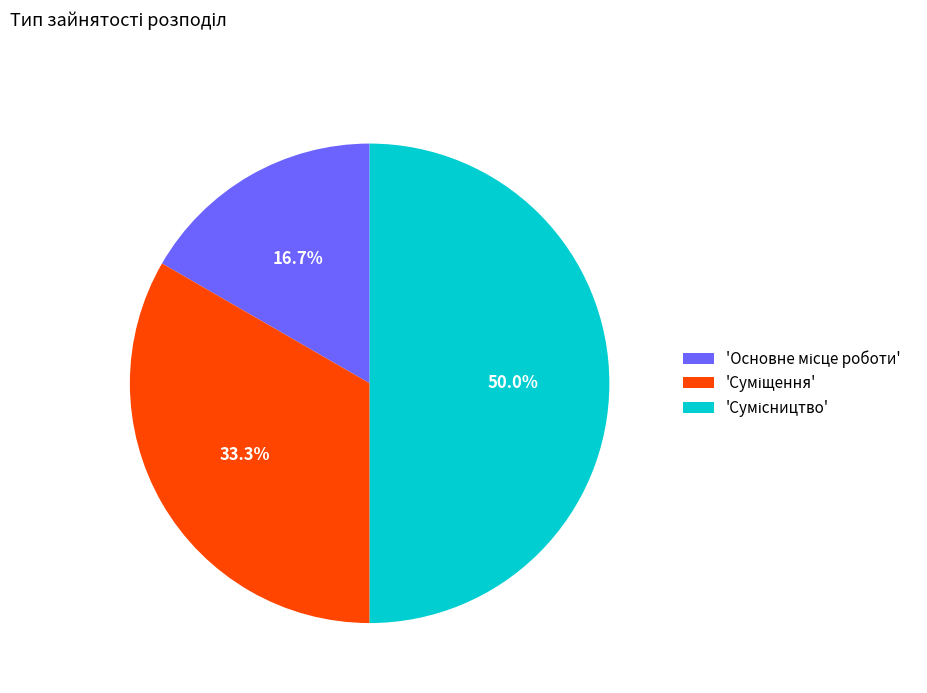

Which slice is the largest?

Сумісництво